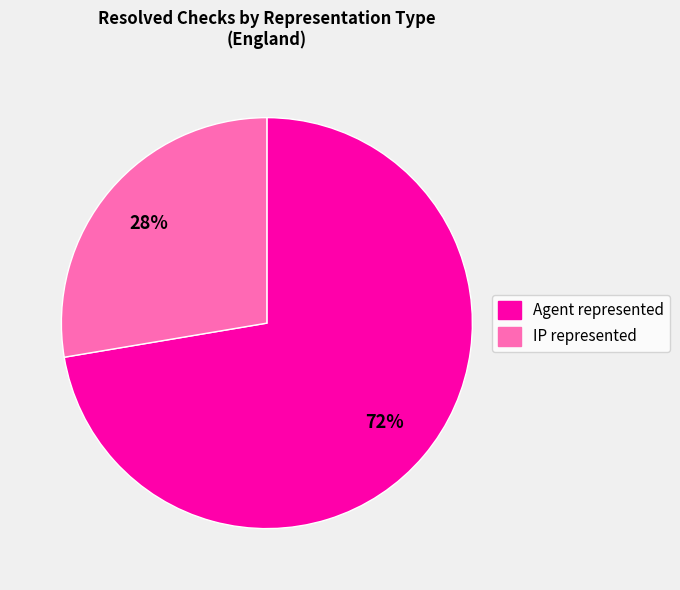

What is the ratio of the value at IP represented to the value at Agent represented?

0.4